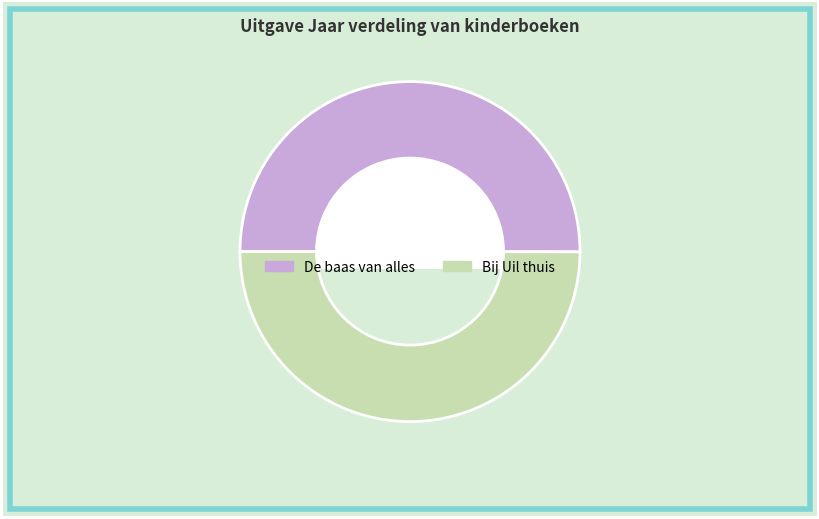

Do Bij Uil thuis and De baas van alles together represent more than half of the pie?

Yes